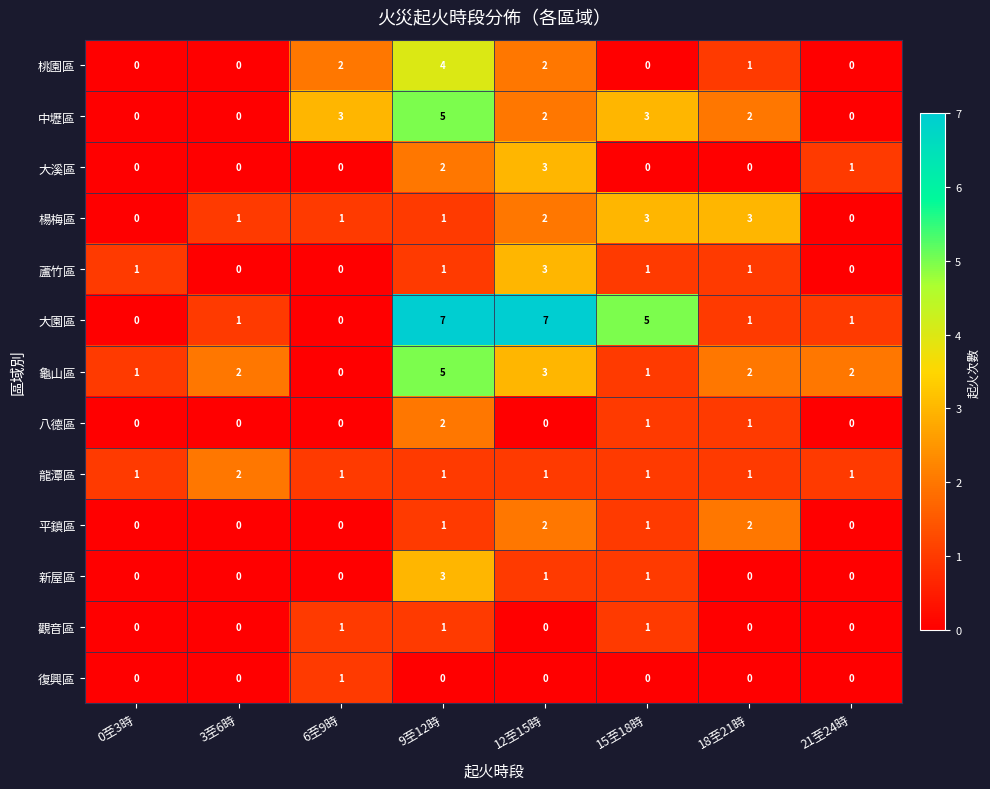

What is the total value across all series at 0至3時?

3